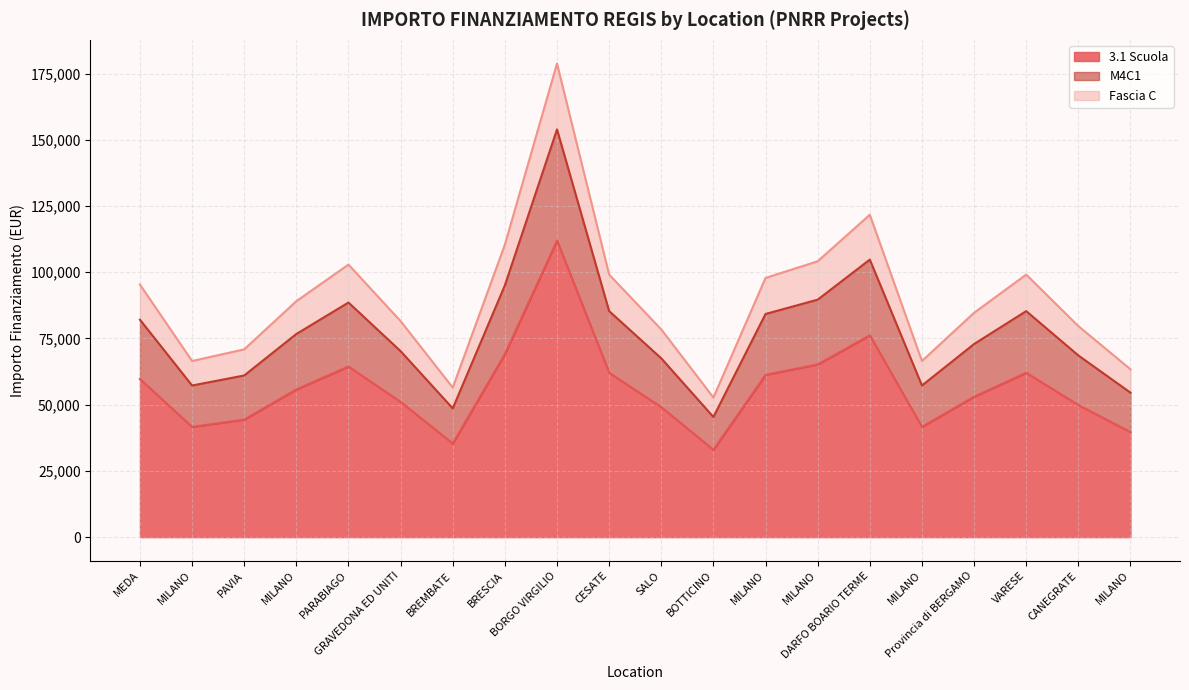

Count the number of data series in this chart.

3